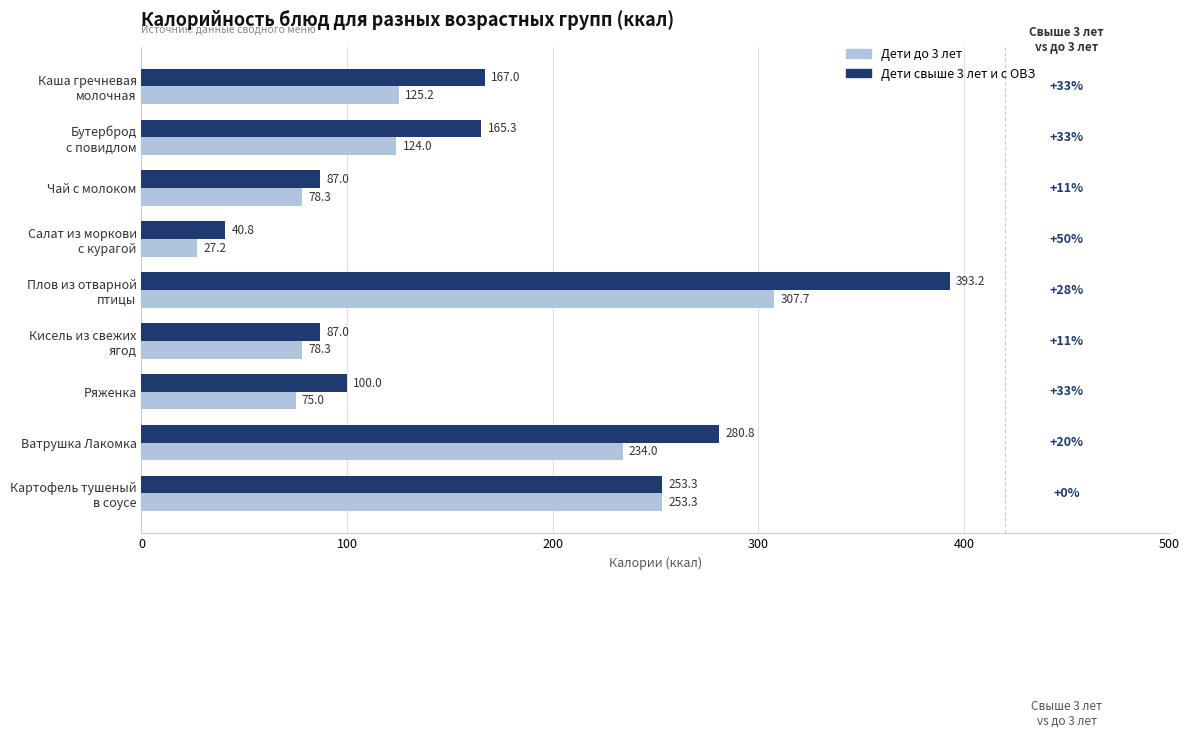

Which category has the lowest value in the Дети свыше 3 лет и с ОВЗ series?

Салат из моркови
с курагой